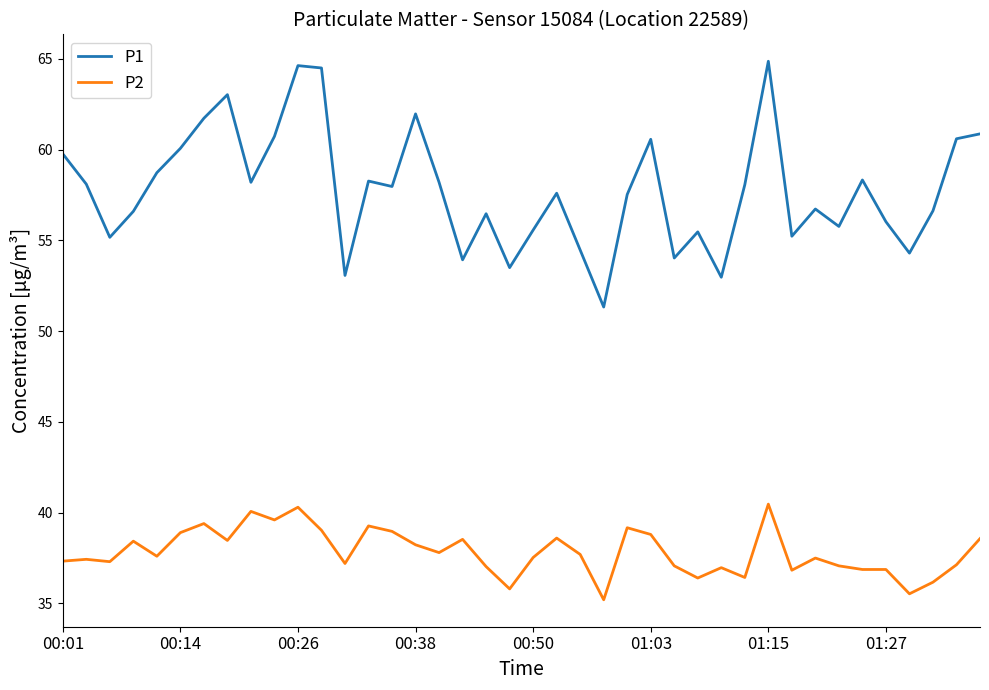

Which series has the largest range (max minus min)?

P1